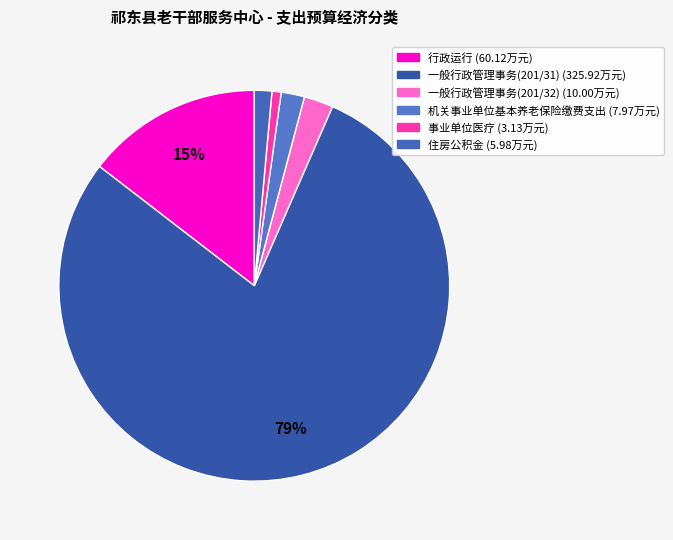

To the nearest percent, what is the difference between the largest and smallest slice percentages?

78%